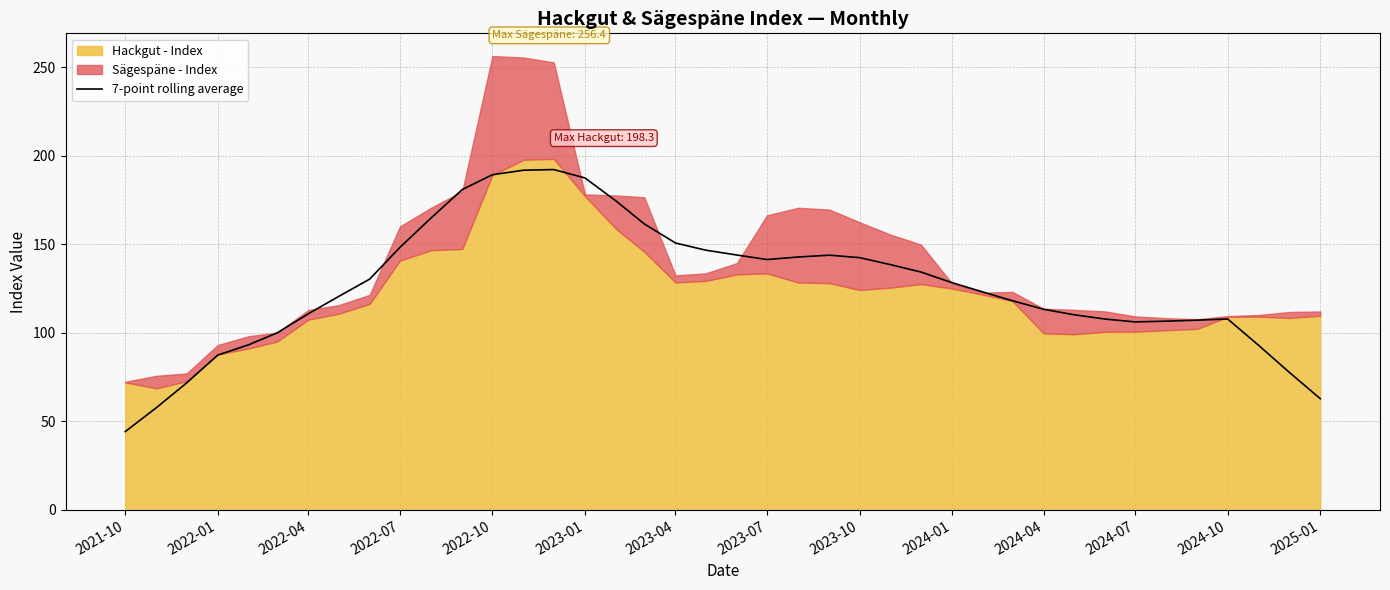

What is the smallest value displayed?

44.3